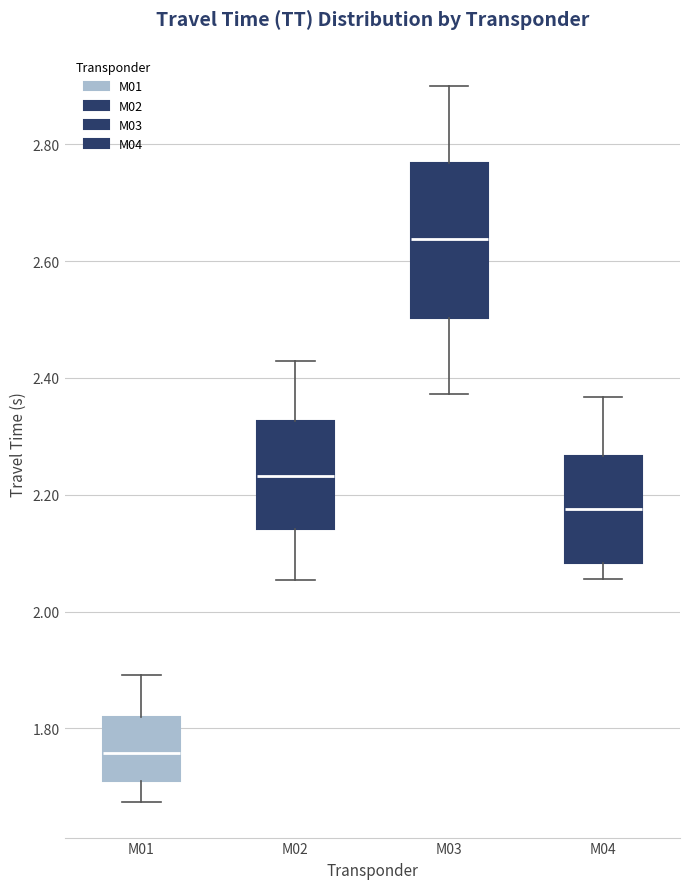

Reading left to right, transcribe this box plot: for each box, give where its median line is, the range the box spans, and where its two whiskers end, as read against the y-axis. The values are not printed on the chart, so give them approximately, as read against the axis.

M01: median 1.76, box 1.70 to 1.82, whiskers 1.68 to 1.90
M02: median 2.24, box 2.14 to 2.32, whiskers 2.06 to 2.42
M03: median 2.64, box 2.50 to 2.76, whiskers 2.38 to 2.90
M04: median 2.18, box 2.08 to 2.26, whiskers 2.06 to 2.36